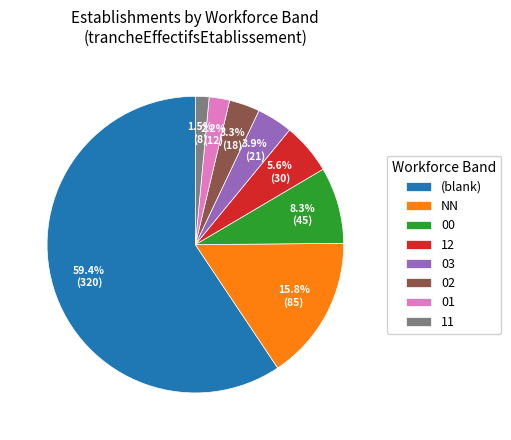

To the nearest percent, what portion does 03 represent?

4%